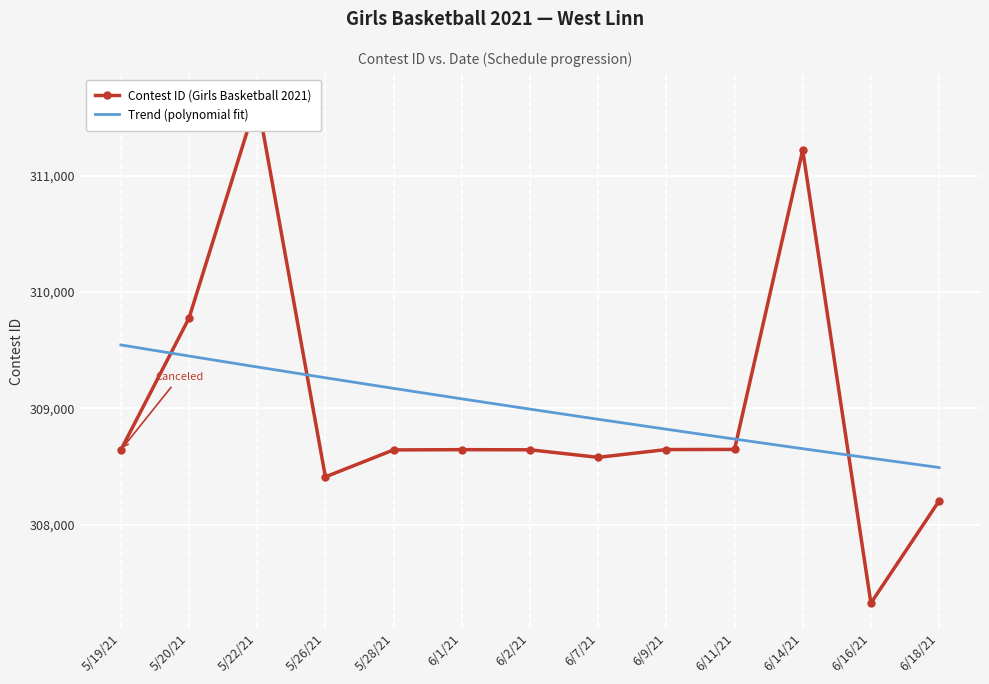

At which category is the sum across all series the highest?

5/22/21